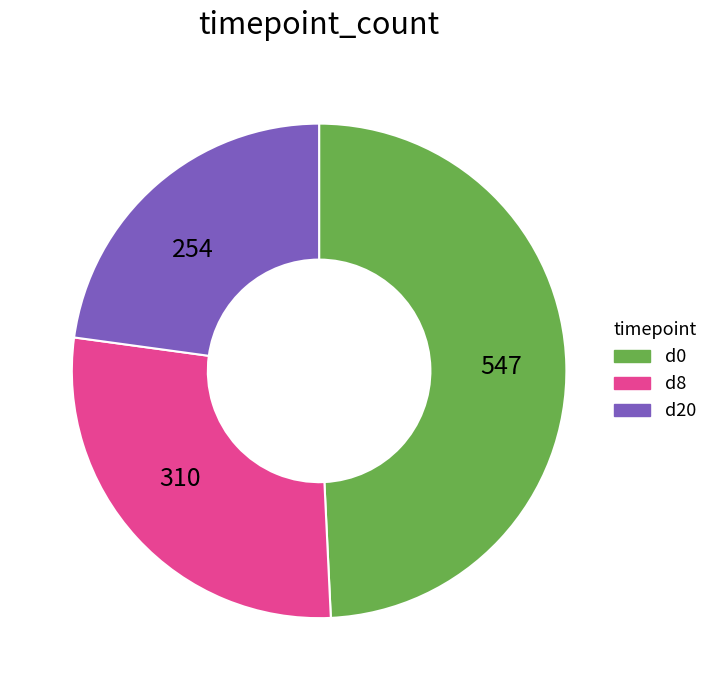

Is there a majority slice in this chart?

No